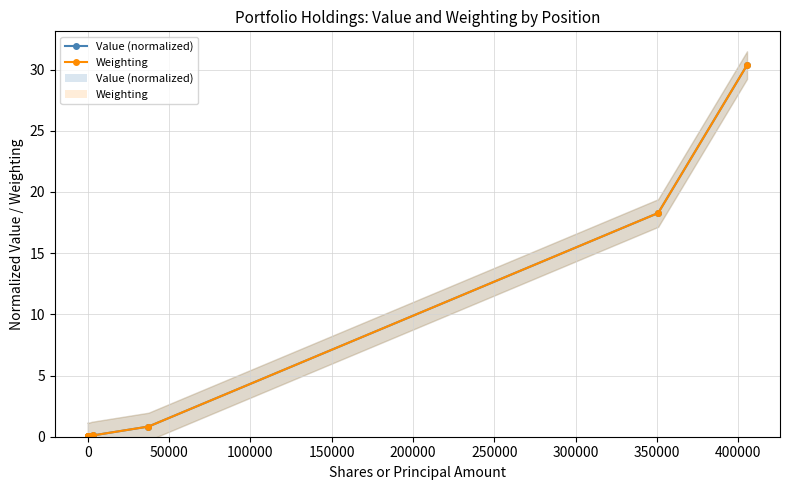

True or false: Weighting and Value (normalized) intersect in this chart.

True